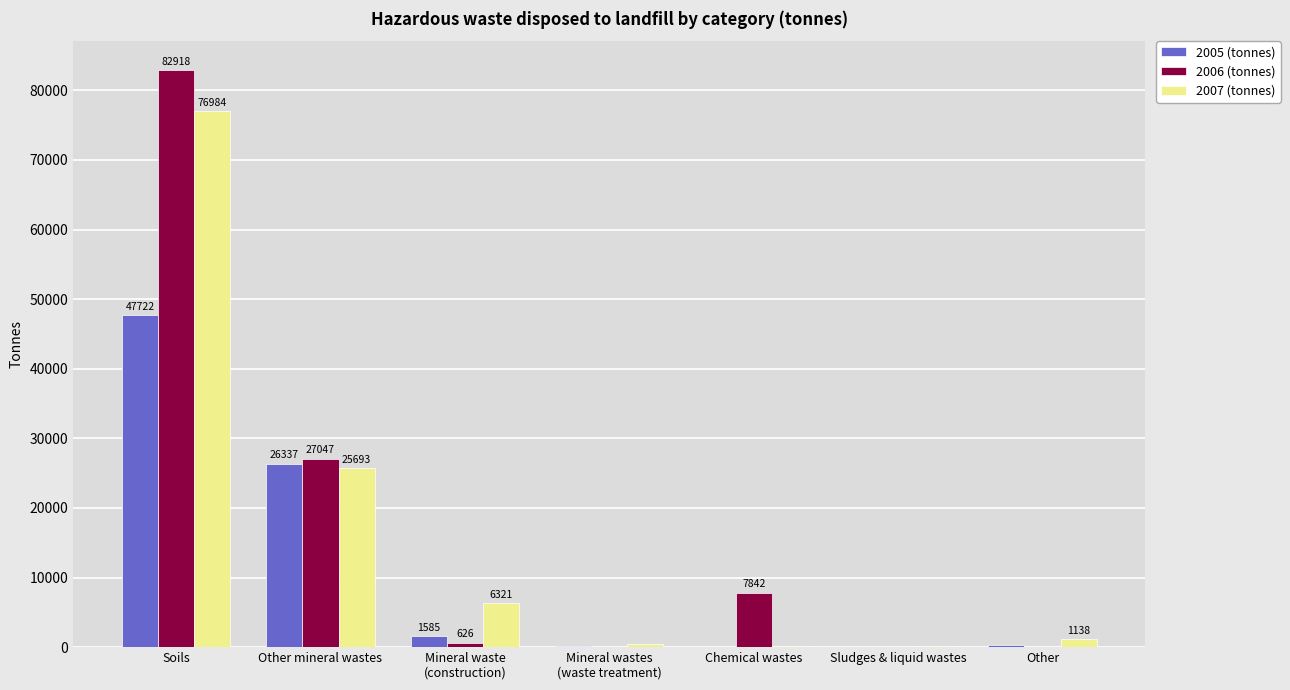

Which category has the highest value in the 2006 (tonnes) series?

Soils